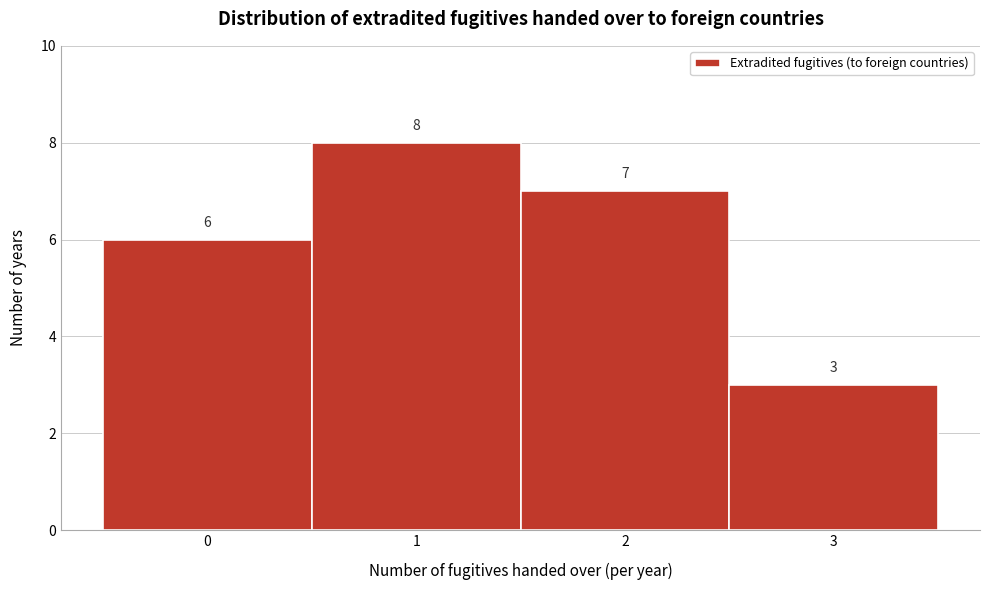

Reading left to right, list every bar in this chart as the range it spans on the x-axis followed by its height.

-0.5 to 0.5: 6
0.5 to 1.5: 8
1.5 to 2.5: 7
2.5 to 3.5: 3